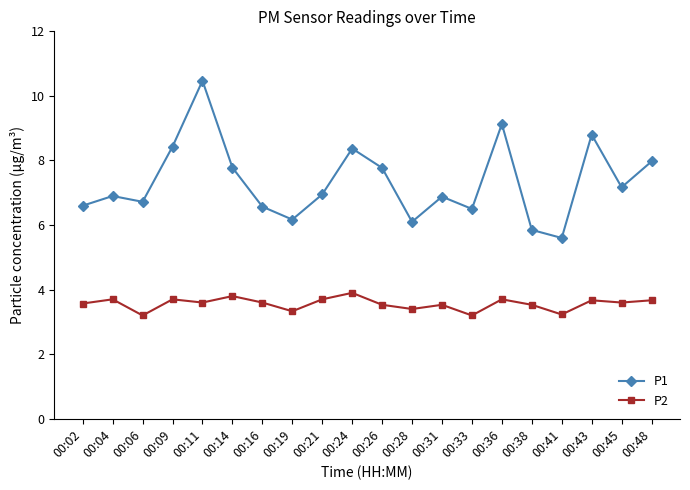

At which category does P2 reach its first local valley?

00:06